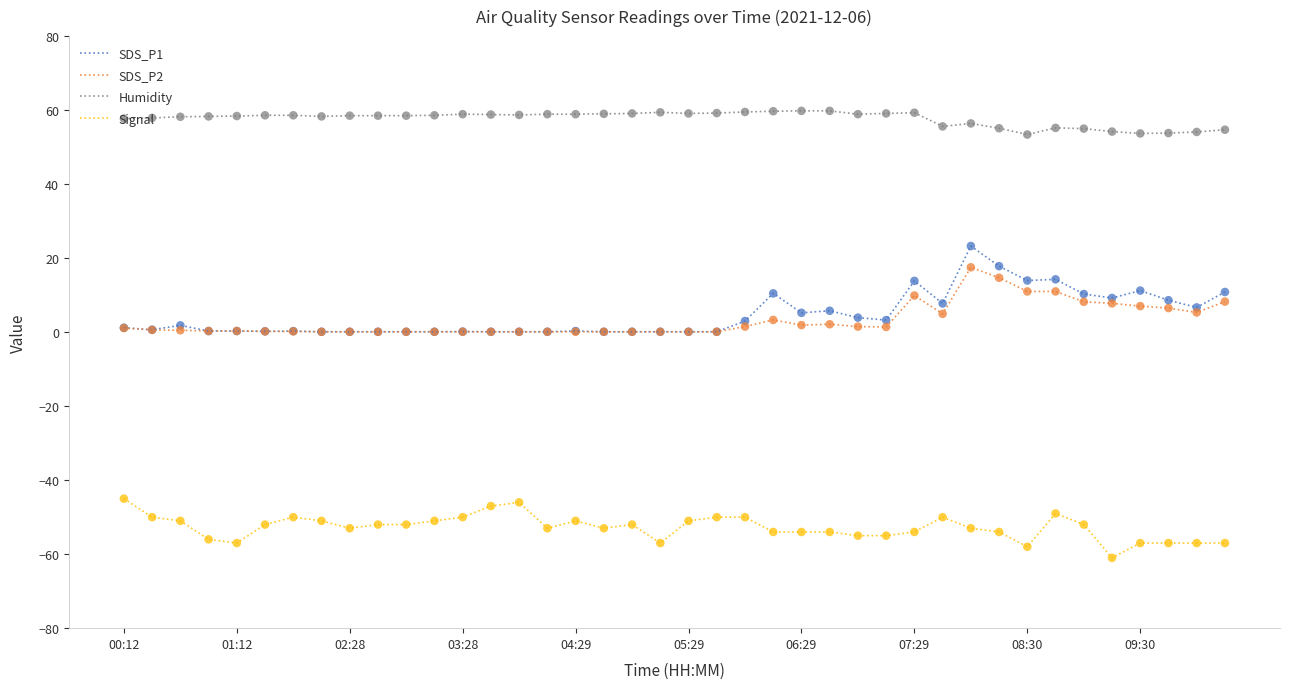

Which series has the widest spread of values?

SDS_P1